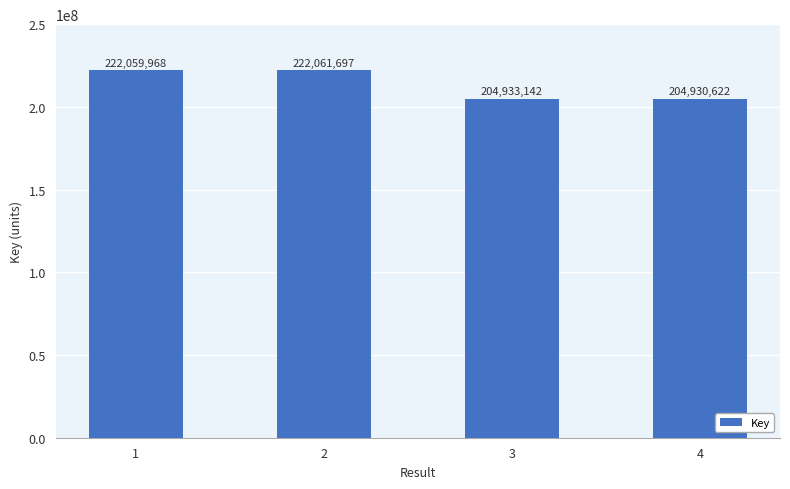

Is it true that the value at 2 is 71296626?

False